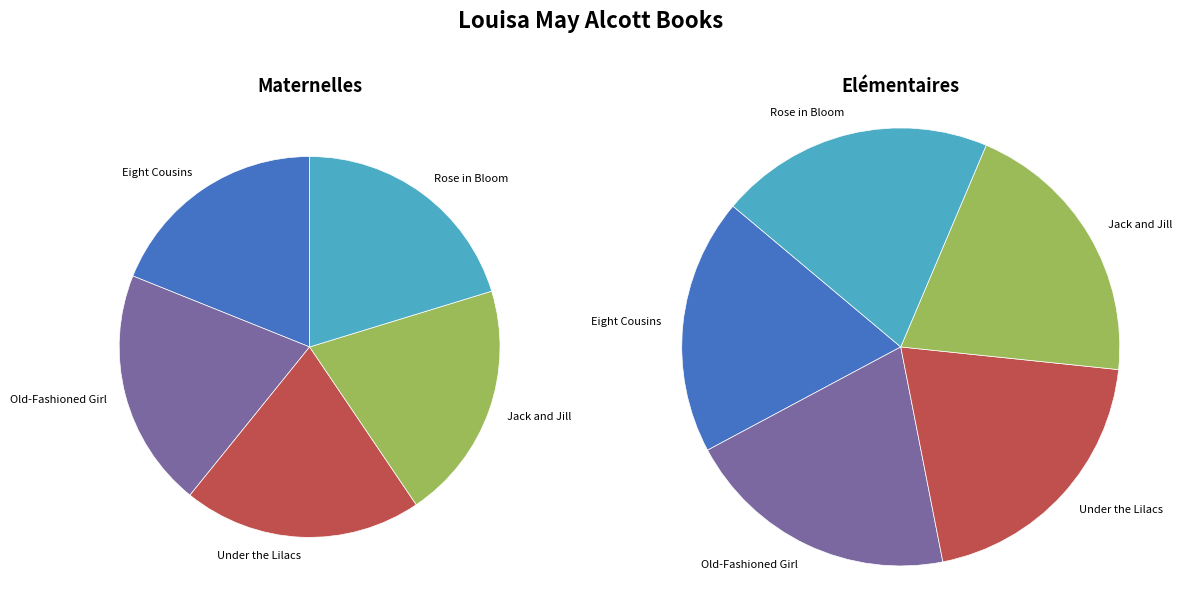

What is the total percentage of Rose in Bloom and Jack and Jill?

40.5%